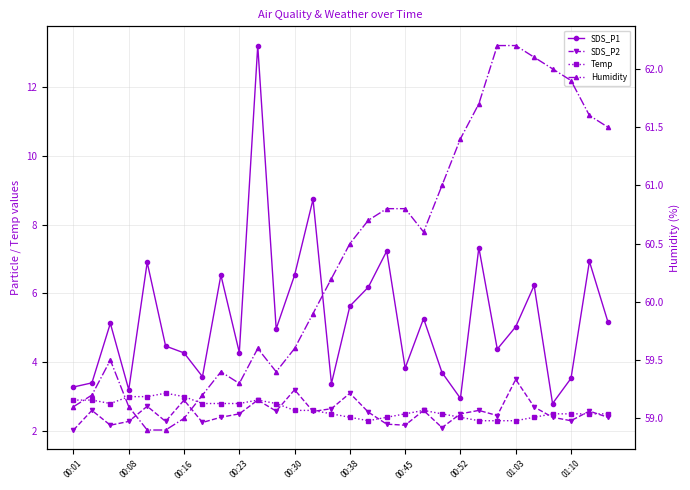

At which category does the chart reach its minimum across all series?

00:01